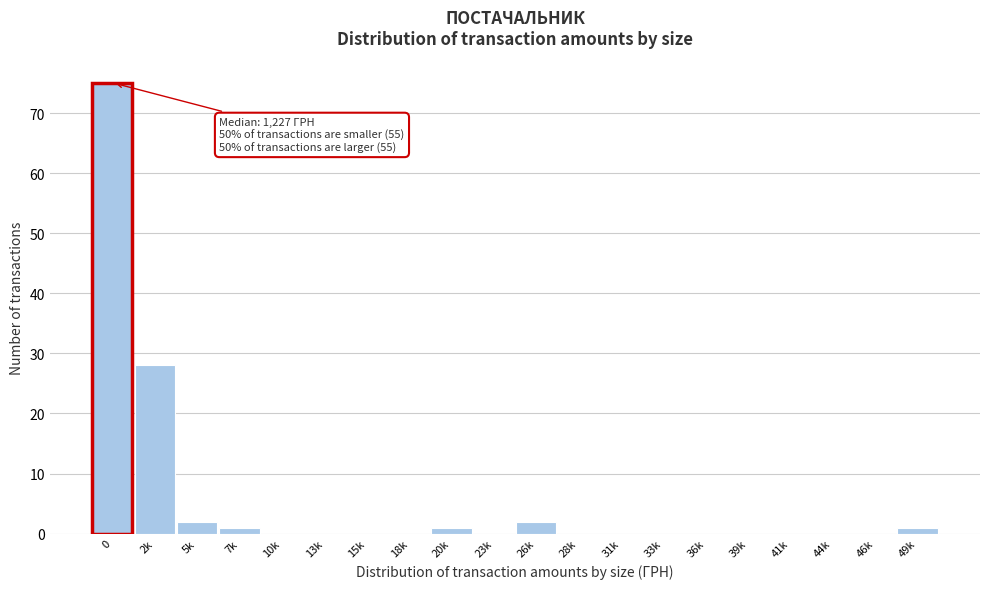

Reading right to left, extract all data points from this chart.

49k=1	46k=0	44k=0	41k=0	39k=0	36k=0	33k=0	31k=0	28k=0	26k=2	23k=0	20k=1	18k=0	15k=0	13k=0	10k=0	7k=1	5k=2	2k=28	0=75